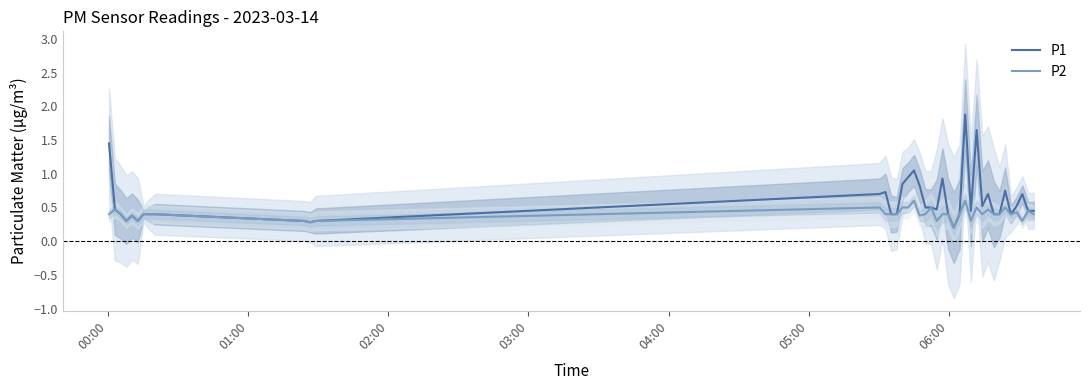

True or false: P1 and P2 intersect in this chart.

False